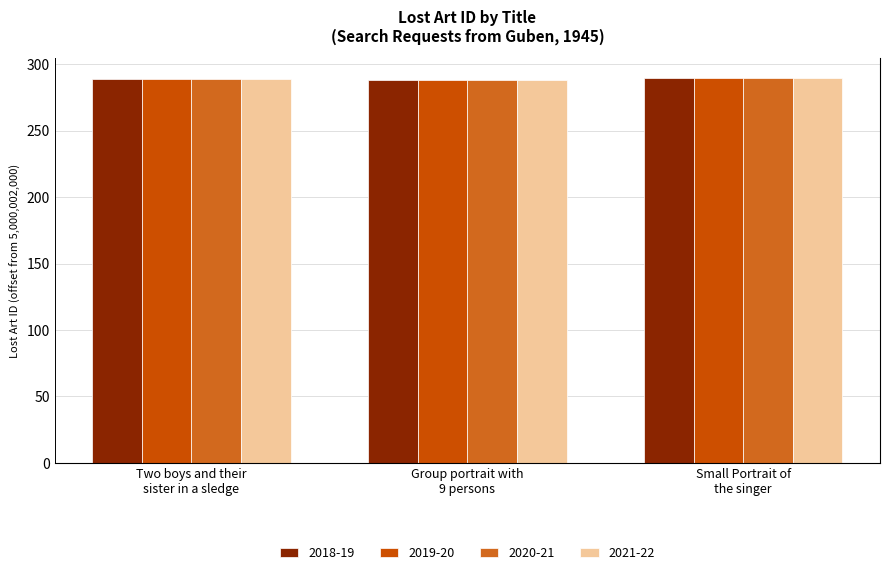

Where does the 2020-21 series first go above 289?

Small Portrait of
the singer